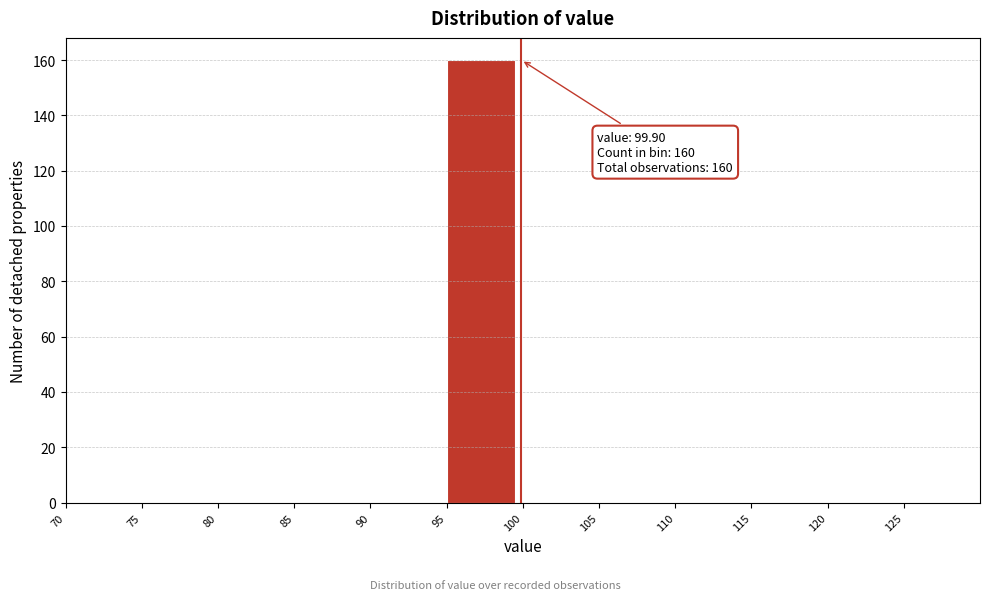

Over which range of the x-axis is the bar tallest?

95 to 100